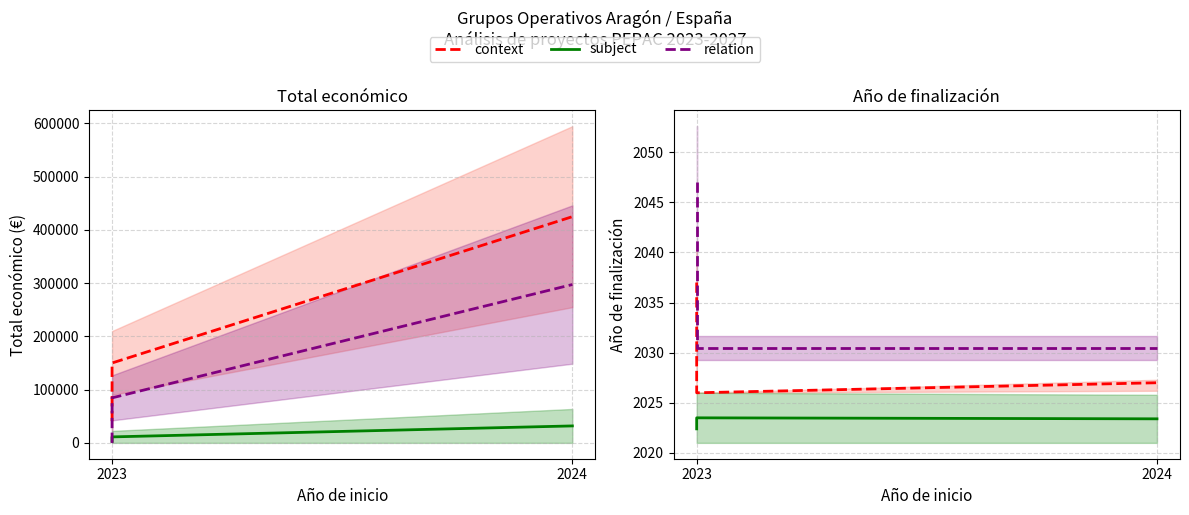

Count the number of categories in the chart.

4